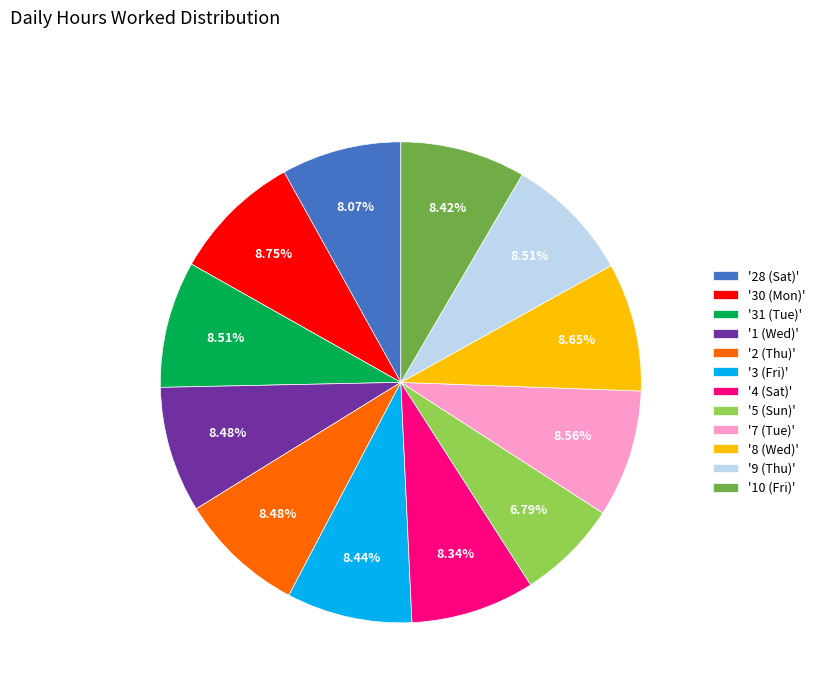

Which slice is the smallest?

'5 (Sun)'